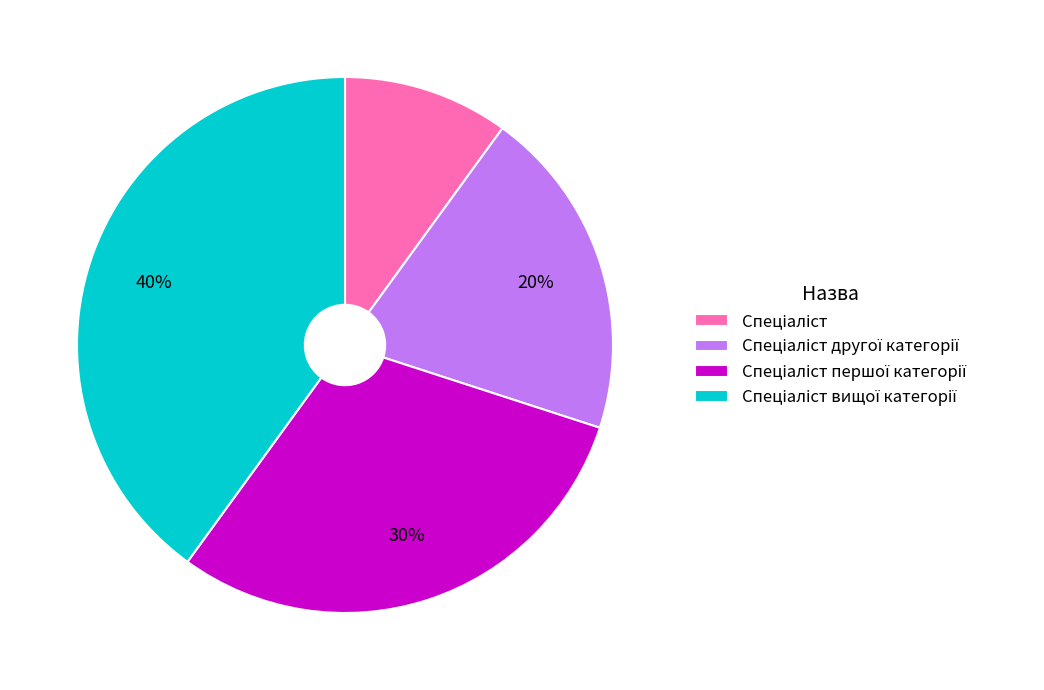

To the nearest percent, what is the average slice percentage?

25%